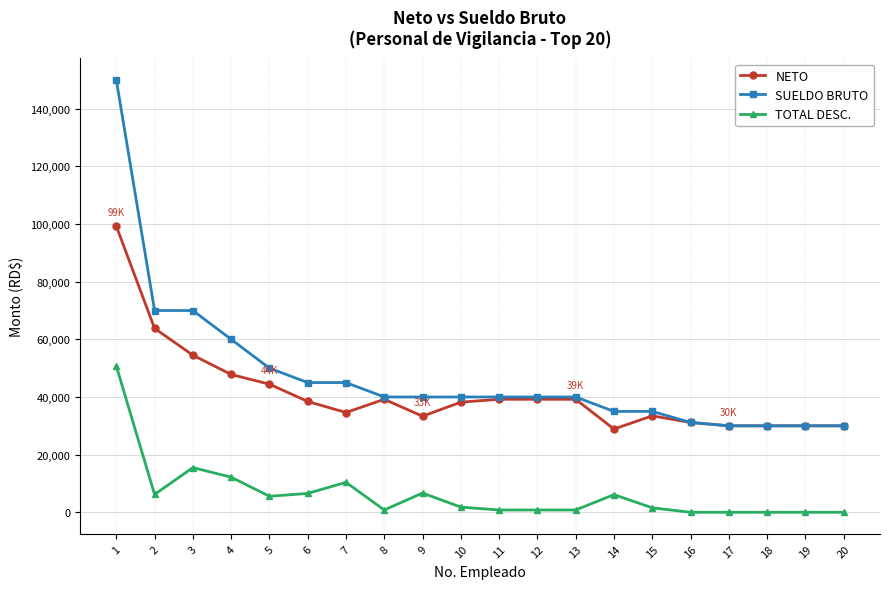

True or false: TOTAL DESC. has more than 2 interior local peaks.

True